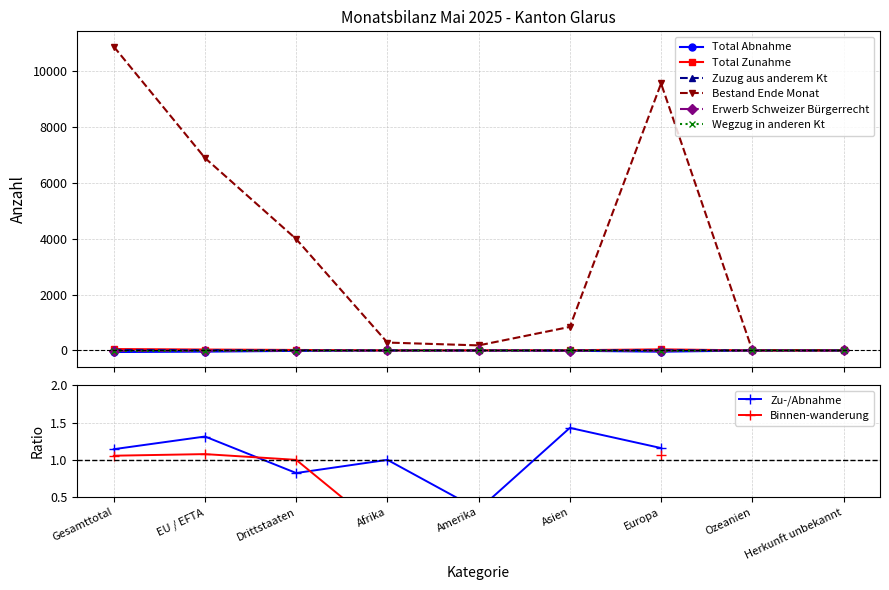

Reading left to right, what are all the values shown in this chart?

Total Abnahme: Gesamttotal=-56	EU / EFTA=-42	Drittstaaten=-14	Afrika=-1	Amerika=-1	Asien=-10	Europa=-44	Ozeanien=0	Herkunft unbekannt=0
Total Zunahme: Gesamttotal=49	EU / EFTA=32	Drittstaaten=17	Afrika=1	Amerika=3	Asien=7	Europa=38	Ozeanien=0	Herkunft unbekannt=0
Zuzug aus anderem Kt: Gesamttotal=18	EU / EFTA=13	Drittstaaten=5	Afrika=1	Amerika=0	Asien=0	Europa=17	Ozeanien=0	Herkunft unbekannt=0
Bestand Ende Monat: Gesamttotal=10876	EU / EFTA=6889	Drittstaaten=3987	Afrika=282	Amerika=181	Asien=843	Europa=9556	Ozeanien=6	Herkunft unbekannt=8
Erwerb Schweizer Bürgerrecht: Gesamttotal=-16	EU / EFTA=-6	Drittstaaten=-10	Afrika=-1	Amerika=0	Asien=-8	Europa=-7	Ozeanien=0	Herkunft unbekannt=0
Wegzug in anderen Kt: Gesamttotal=-19	EU / EFTA=-14	Drittstaaten=-5	Afrika=0	Amerika=-1	Asien=0	Europa=-18	Ozeanien=0	Herkunft unbekannt=0